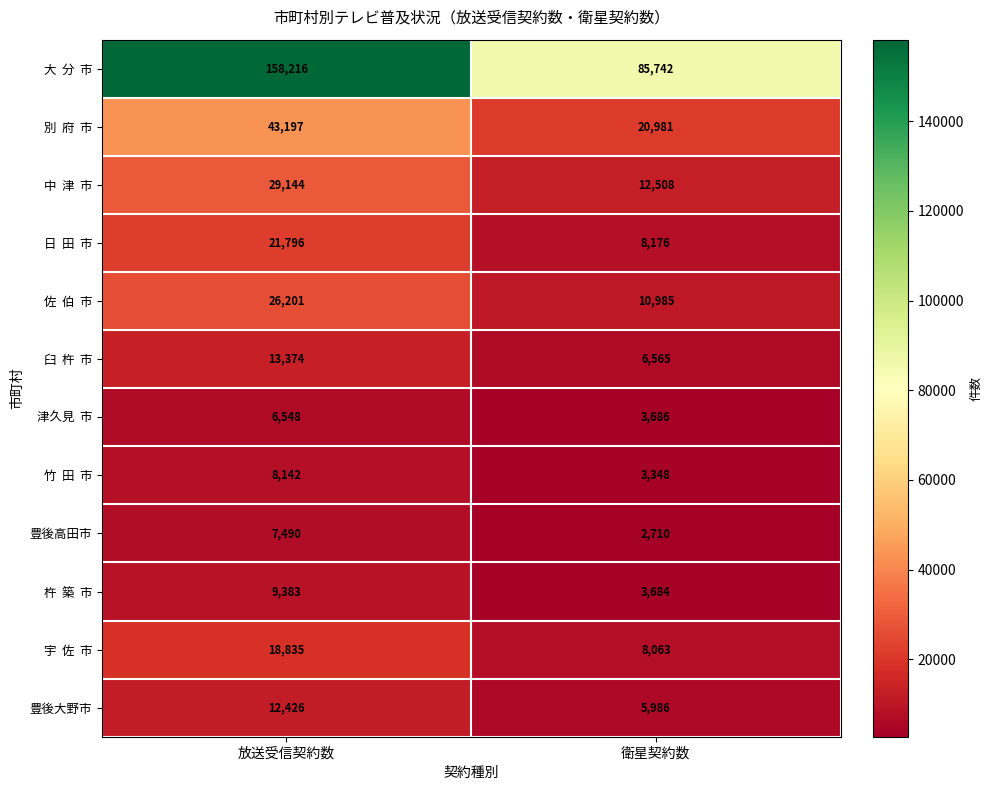

What is the total value across all series at 放送受信契約数?

354752